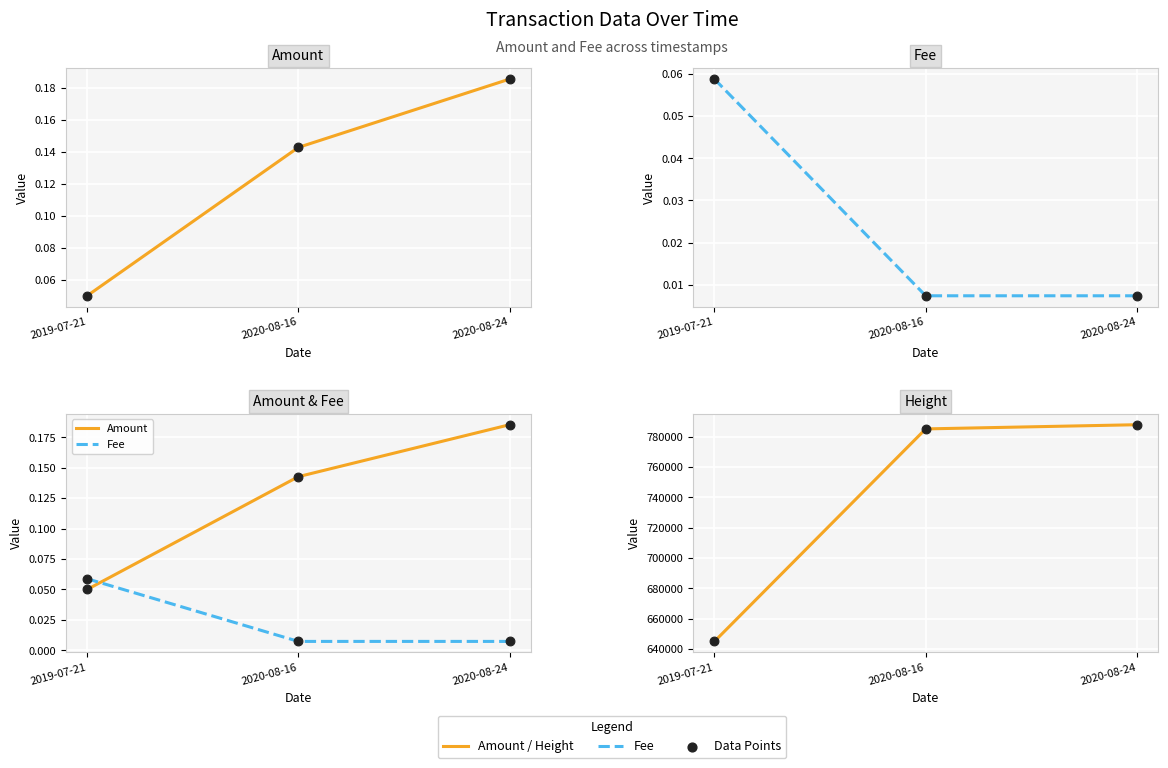

At which category is the sum across all series the highest?

2020-08-24